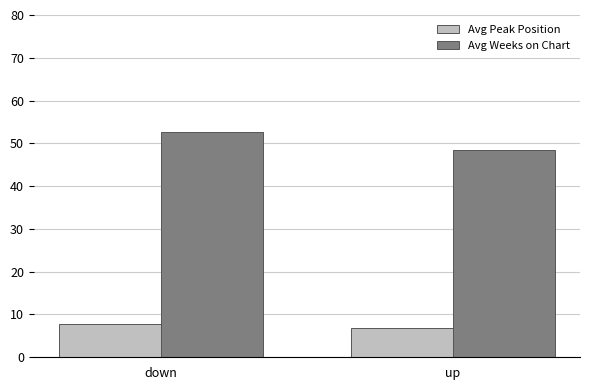

What is the value of the Avg Peak Position bar at the 1st from the left?

7.7